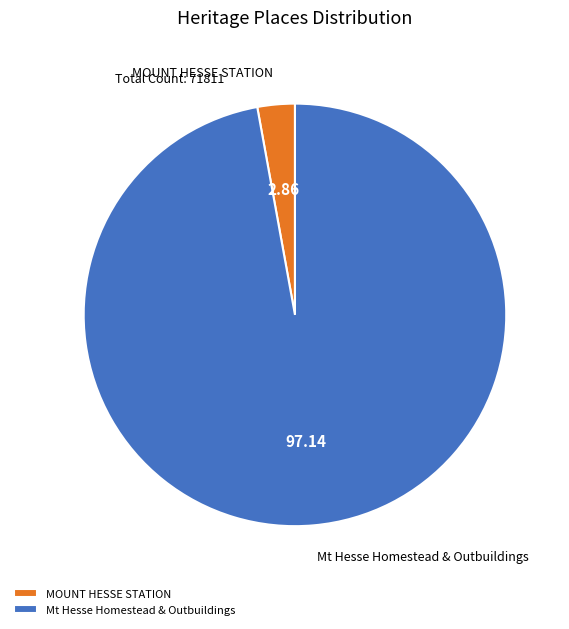

Which slice represents more than half of the pie?

Mt Hesse Homestead & Outbuildings